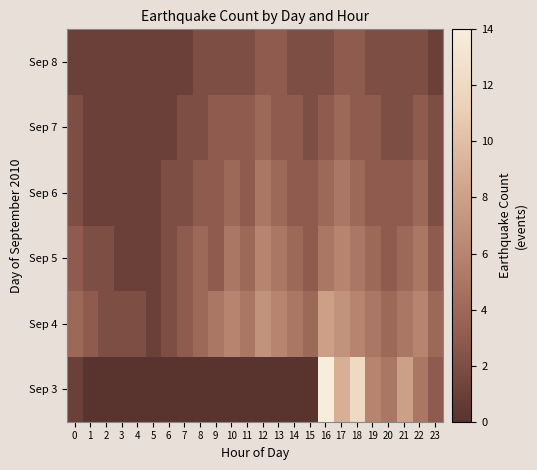

Count the number of data series in this chart.

6